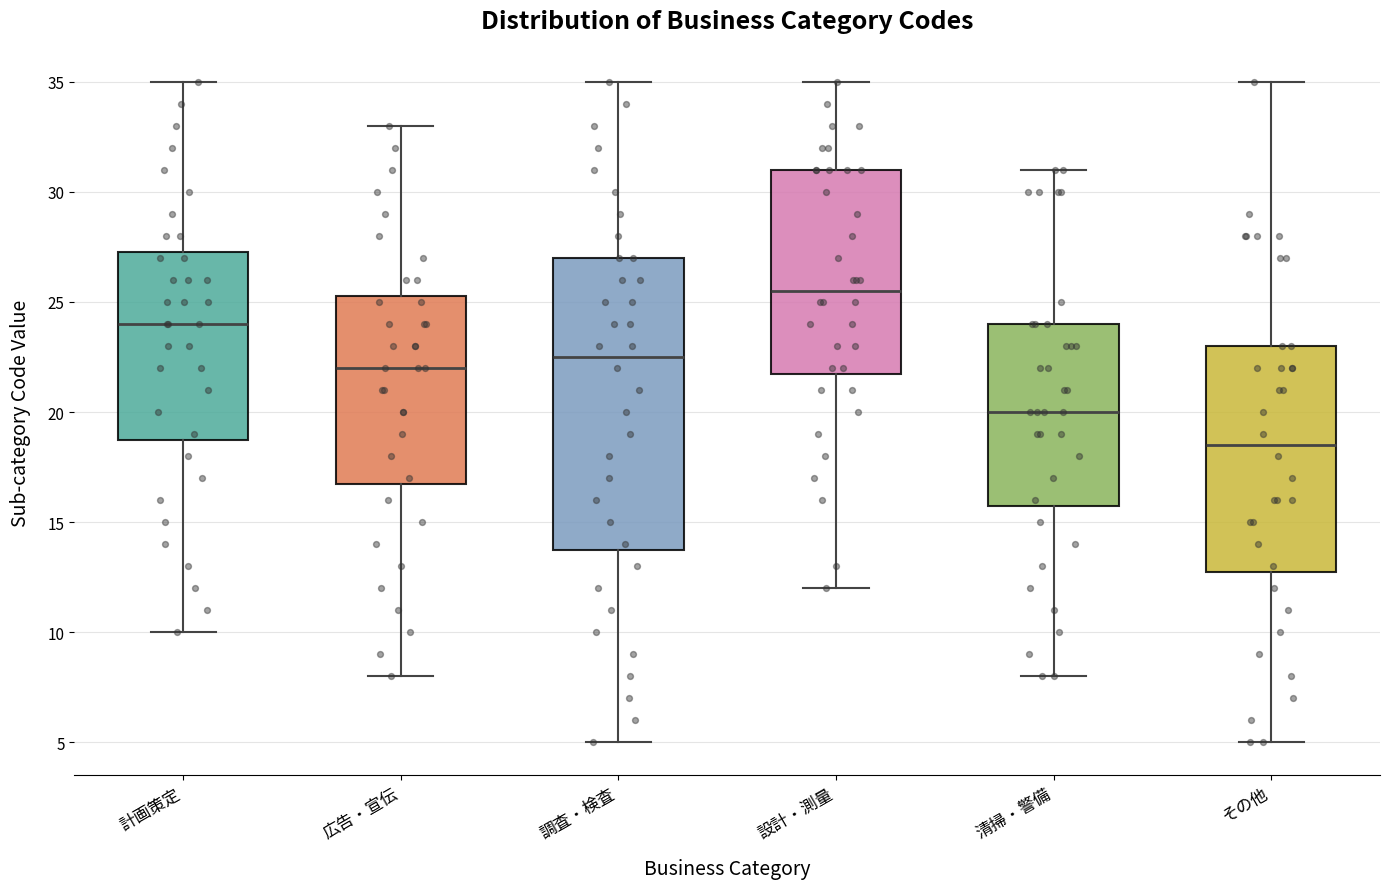

Reading left to right, read every box against the y-axis: the position of its median line, the range the box covers, and the ends of its whiskers. The values are not printed on the chart, so give them approximately, as read against the axis.

計画策定: median 24.0, box 19.0 to 27.5, whiskers 10.0 to 35.0
広告・宣伝: median 22.0, box 17.0 to 25.5, whiskers 8.0 to 33.0
調査・検査: median 22.5, box 14.0 to 27.0, whiskers 5.0 to 35.0
設計・測量: median 25.5, box 22.0 to 31.0, whiskers 12.0 to 35.0
清掃・警備: median 20.0, box 16.0 to 24.0, whiskers 8.0 to 31.0
その他: median 18.5, box 13.0 to 23.0, whiskers 5.0 to 35.0